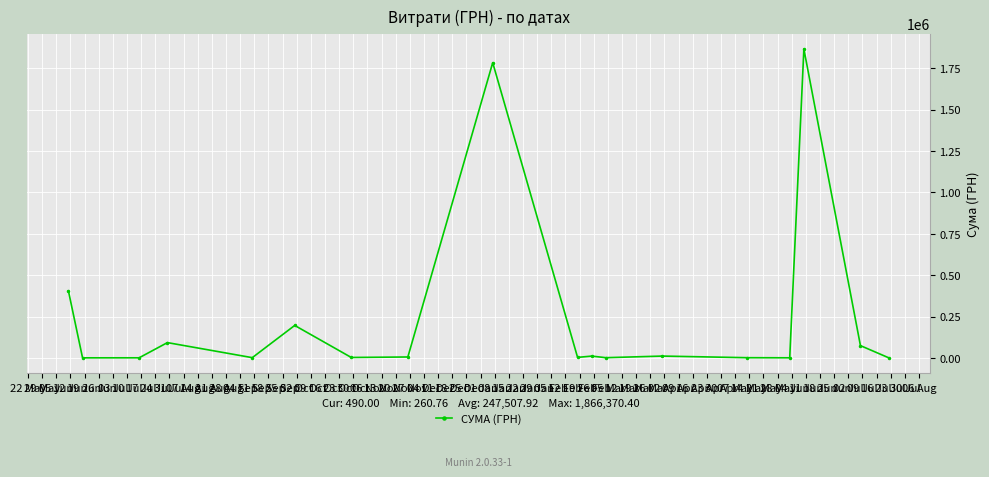

What is the greatest value displayed?

1866370.4